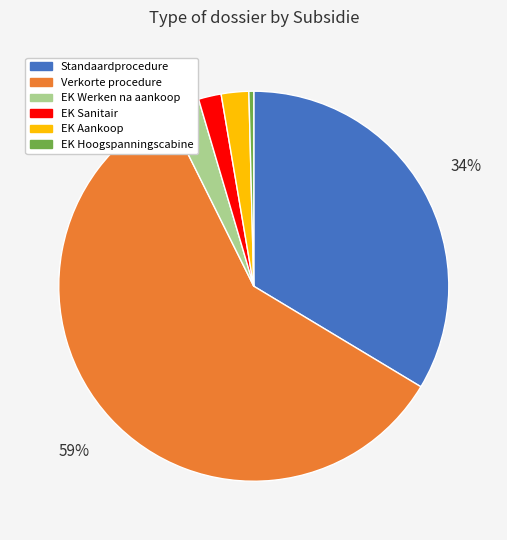

True or false: EK Hoogspanningscabine accounts for 0% of the total.

True